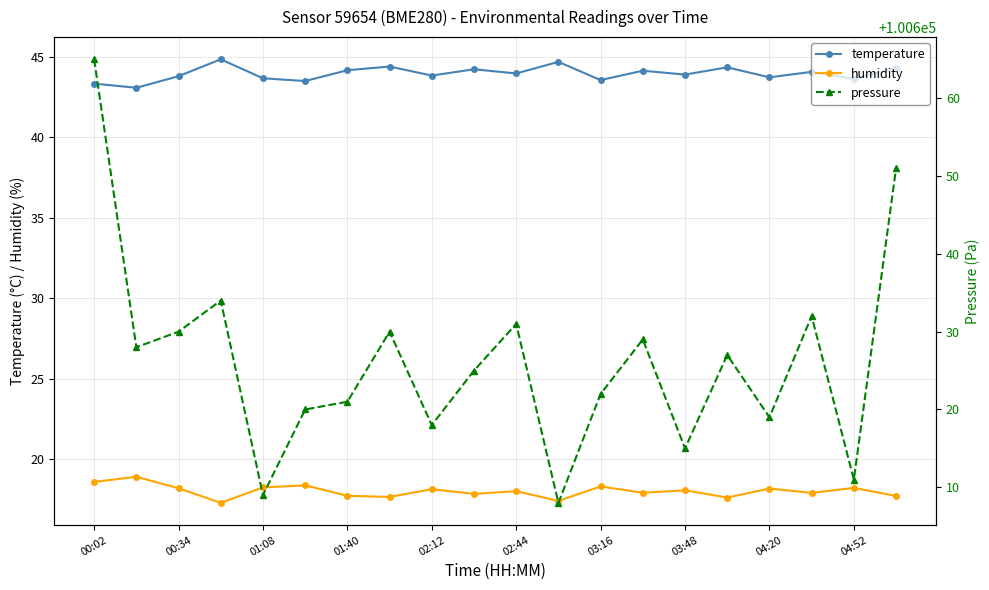

True or false: humidity and pressure cross at least once.

False